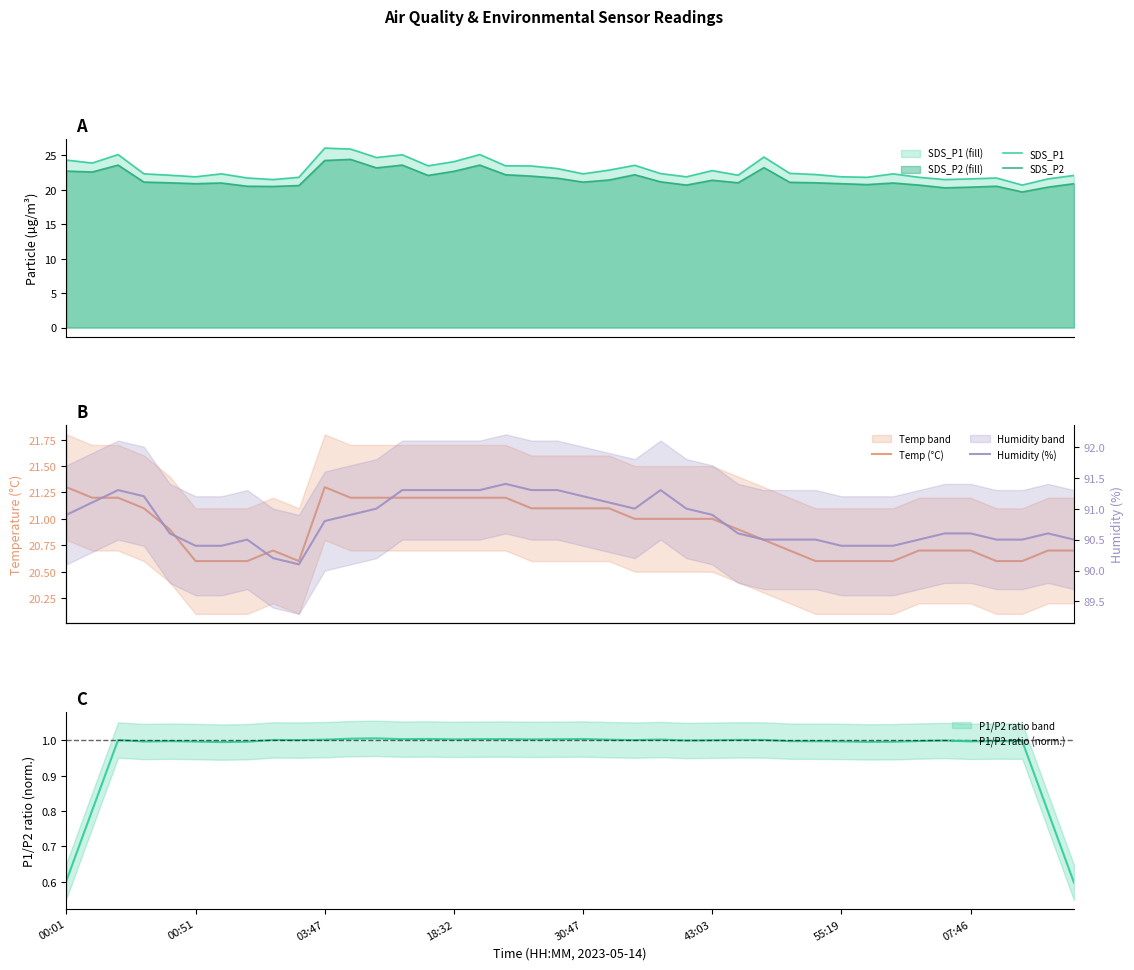

Reading left to right, transcribe all the data shown in this chart.

SDS_P1: 24.3	23.9	25.1	22.3	22.1	21.9	22.3	21.7	21.5	21.8	26.1	25.9	24.7	25.1	23.5	24.1	25.1	23.5	23.5	23.1	22.3	22.9	23.6	22.4	21.9	22.8	22.1	24.8	22.4	22.2	21.9	21.8	22.3	21.8	21.5	21.6	21.7	20.7	21.6	22.1
SDS_P2: 22.7	22.6	23.6	21.1	21.0	20.9	21.0	20.5	20.5	20.6	24.3	24.4	23.2	23.6	22.1	22.7	23.6	22.2	22.0	21.7	21.1	21.4	22.2	21.2	20.7	21.4	21.0	23.2	21.1	21.0	20.9	20.8	21.0	20.7	20.3	20.4	20.5	19.7	20.4	20.9
Temp (°C): 21.3	21.2	21.2	21.1	20.9	20.6	20.6	20.6	20.7	20.6	21.3	21.2	21.2	21.2	21.2	21.2	21.2	21.2	21.1	21.1	21.1	21.1	21.0	21.0	21.0	21.0	20.9	20.8	20.7	20.6	20.6	20.6	20.6	20.7	20.7	20.7	20.6	20.6	20.7	20.7
P1/P2 ratio (norm.): 0.6	0.8	1.0	1.0	1.0	1.0	1.0	1.0	1.0	1.0	1.0	1.0	1.0	1.0	1.0	1.0	1.0	1.0	1.0	1.0	1.0	1.0	1.0	1.0	1.0	1.0	1.0	1.0	1.0	1.0	1.0	1.0	1.0	1.0	1.0	1.0	1.0	1.0	0.8	0.6
Humidity (%): 90.9	91.1	91.3	91.2	90.6	90.4	90.4	90.5	90.2	90.1	90.8	90.9	91.0	91.3	91.3	91.3	91.3	91.4	91.3	91.3	91.2	91.1	91.0	91.3	91.0	90.9	90.6	90.5	90.5	90.5	90.4	90.4	90.4	90.5	90.6	90.6	90.5	90.5	90.6	90.5